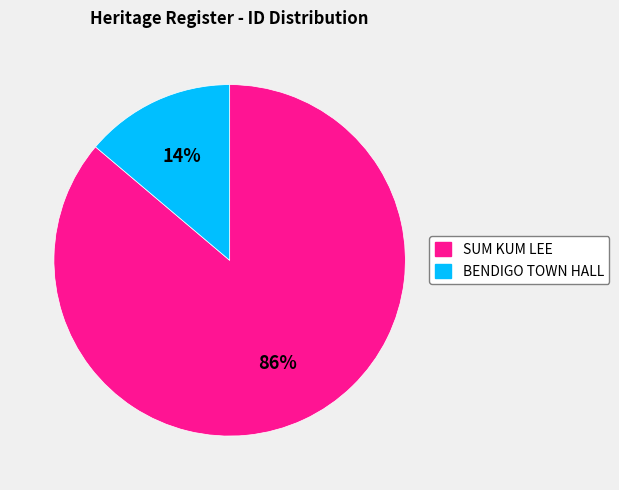

Is it true that SUM KUM LEE is 99% of the pie?

False